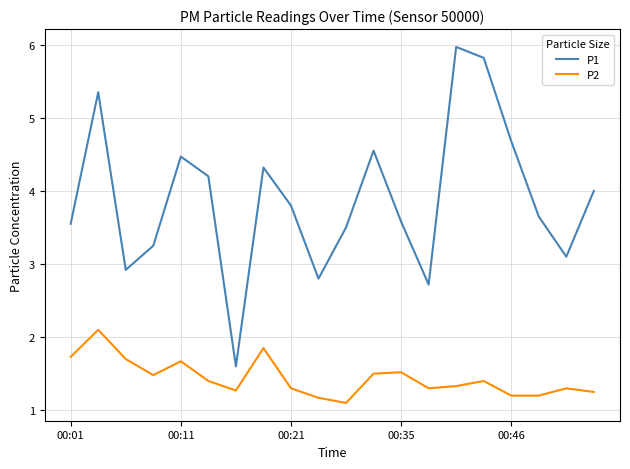

What are all the series names shown in the legend?

P1, P2